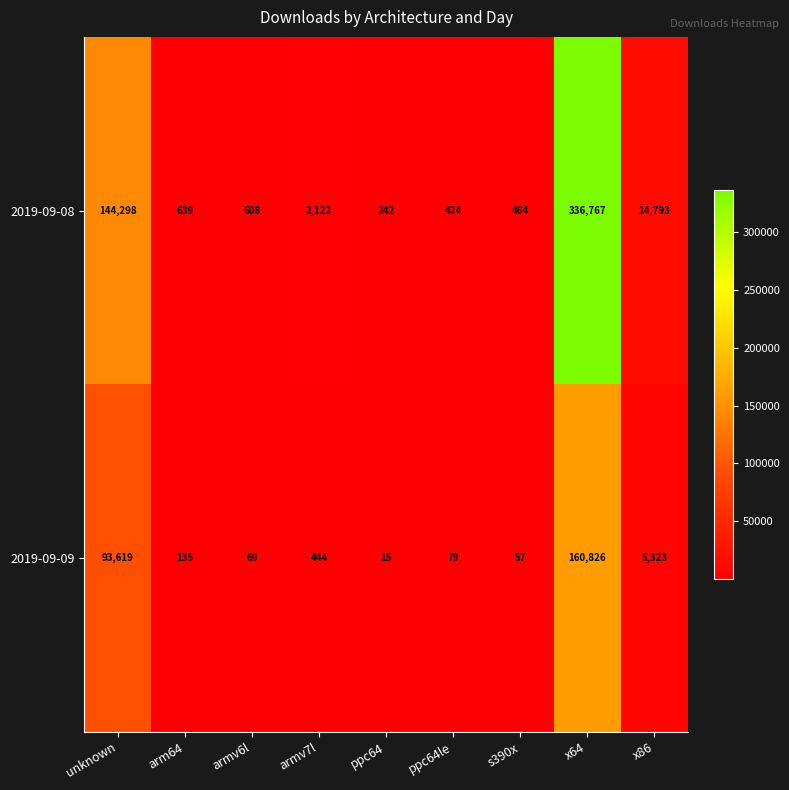

How many data points does each series have?

9